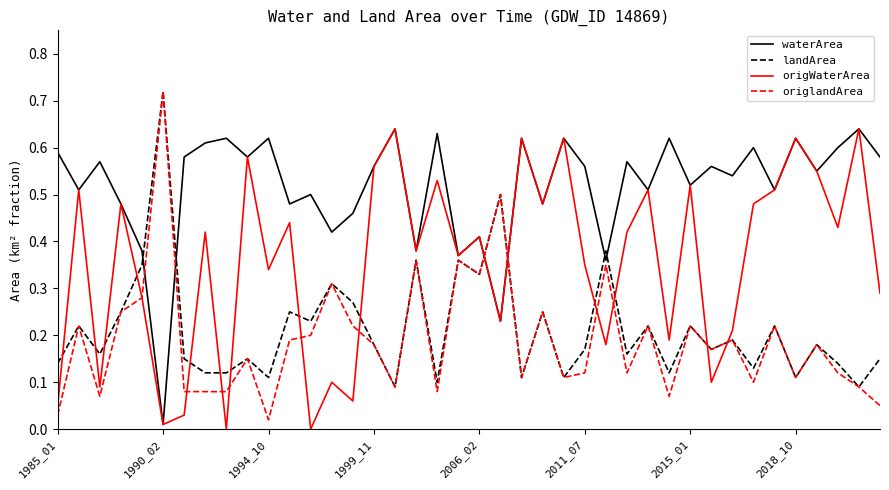

Which series has the largest total across all categories?

waterArea